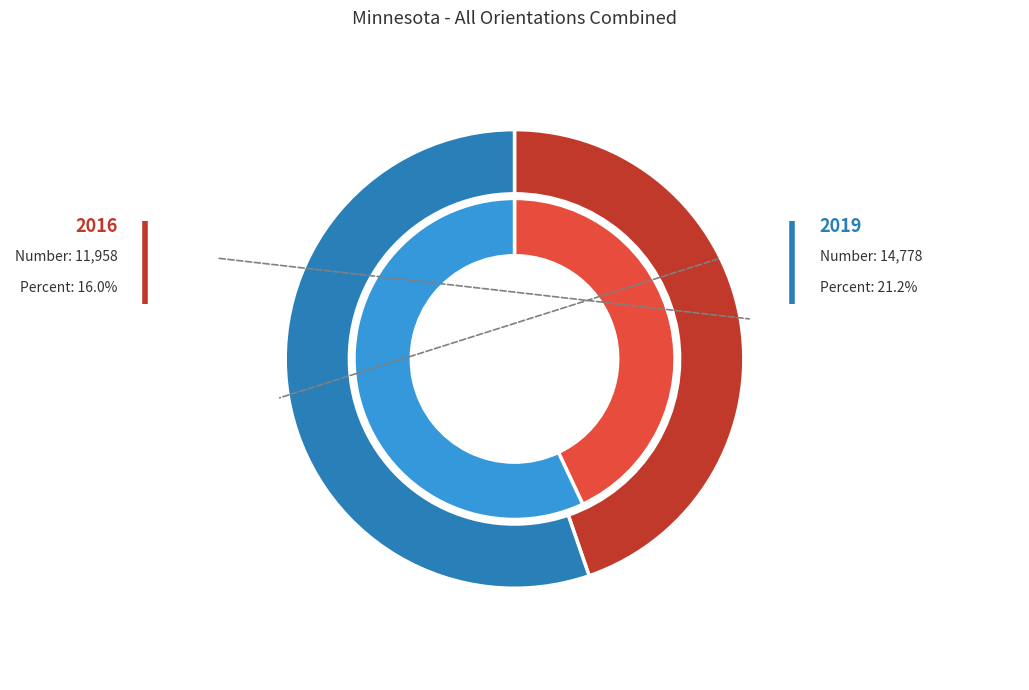

To the nearest percent, what portion does 2019 Number represent?

55%